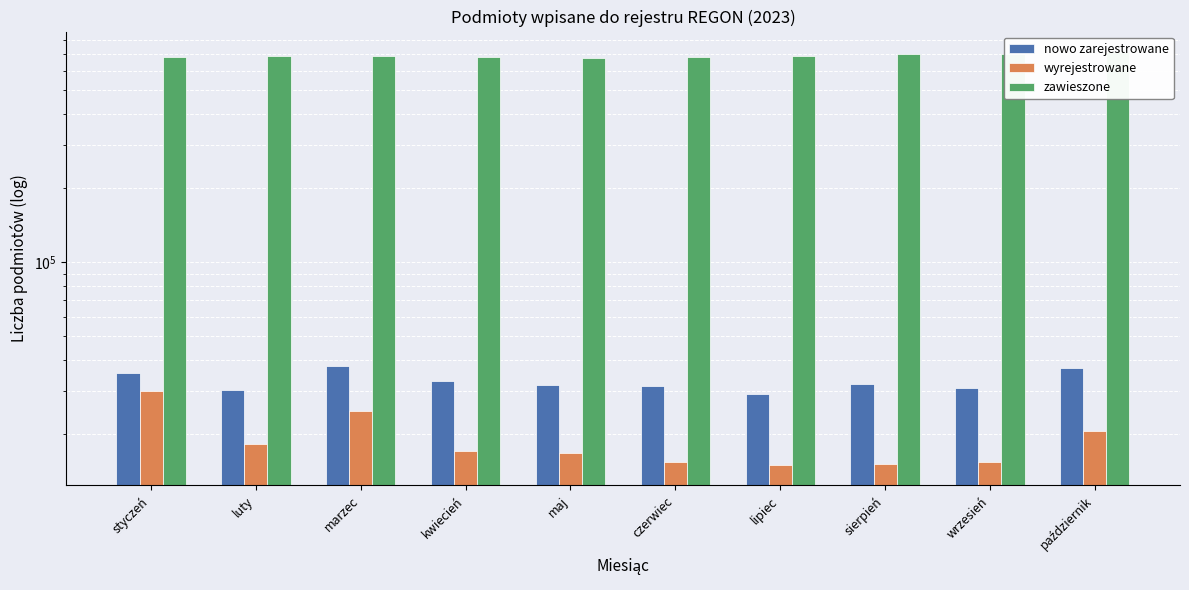

Which category has the lowest value in the nowo zarejestrowane series?

lipiec